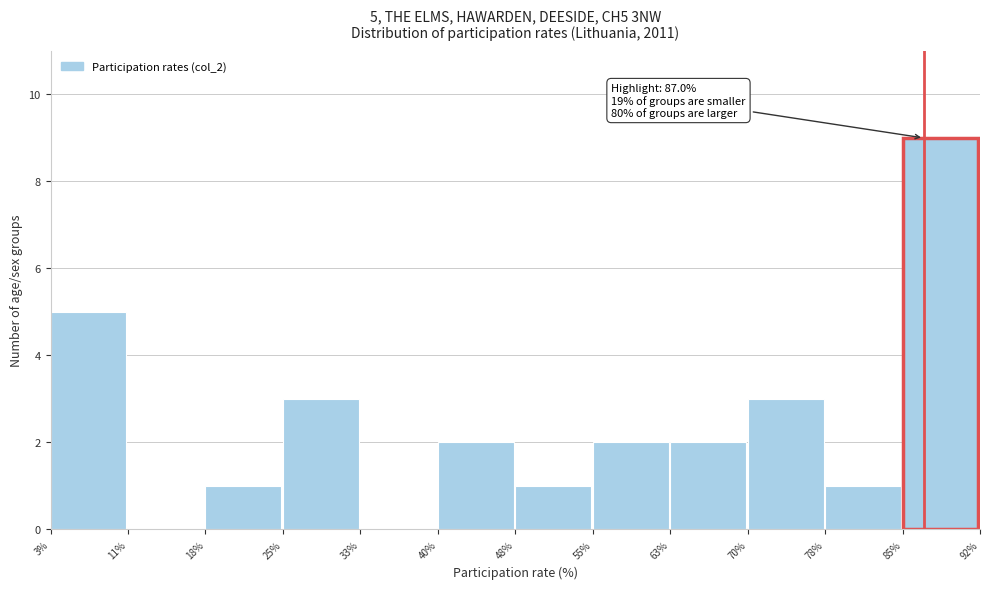

Over which range of the x-axis is the bar tallest?

85% to 92%